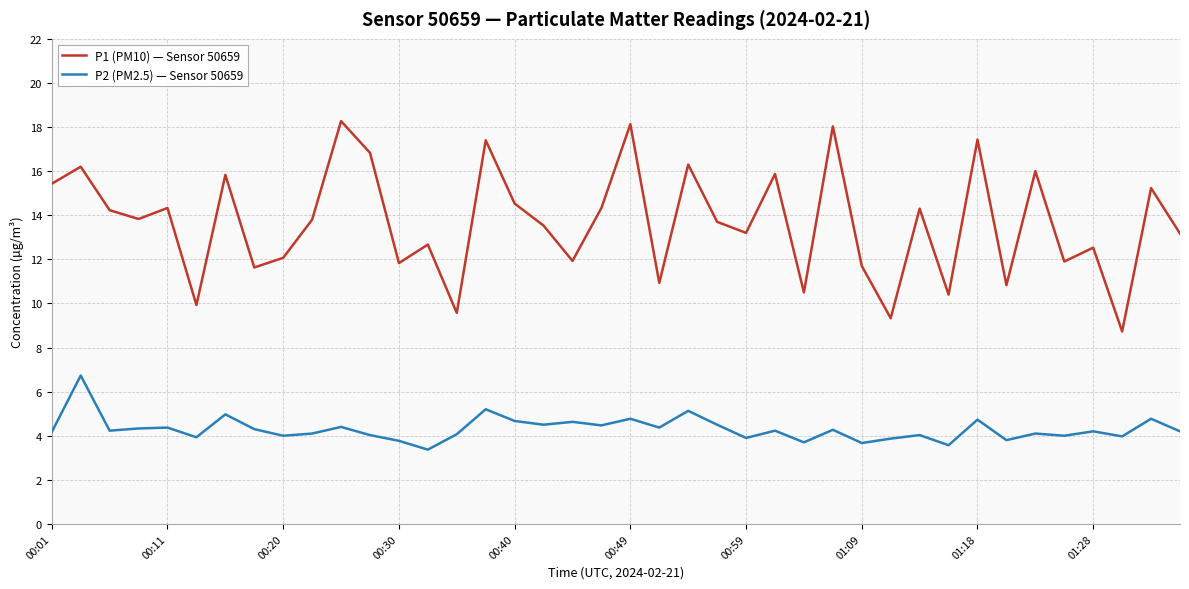

Rank the series by their average value, from highest to lowest.

P1 (PM10) — Sensor 50659, P2 (PM2.5) — Sensor 50659